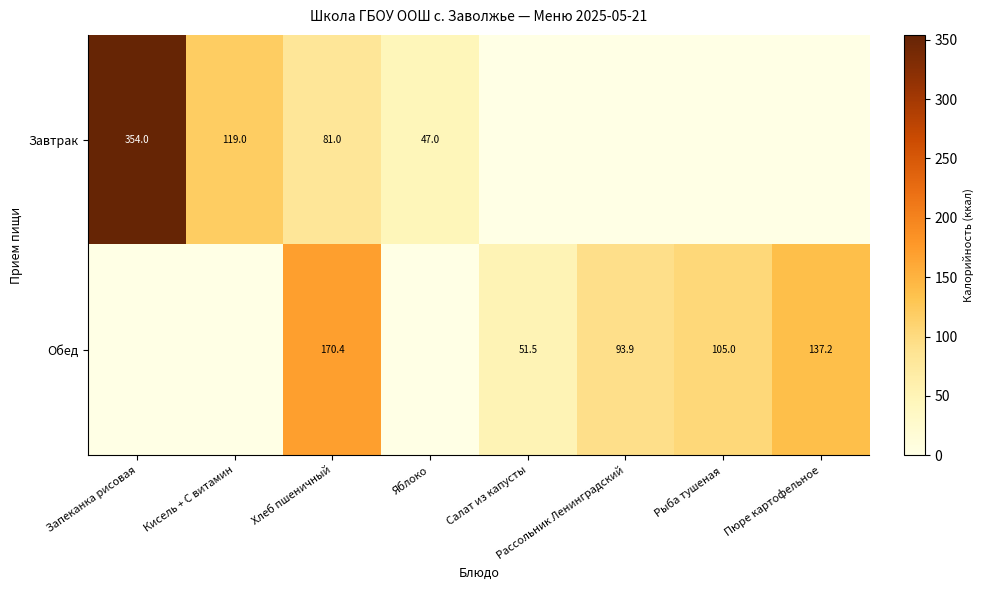

True or false: Завтрак has a value of 174.7 at Кисель + С витамин.

False